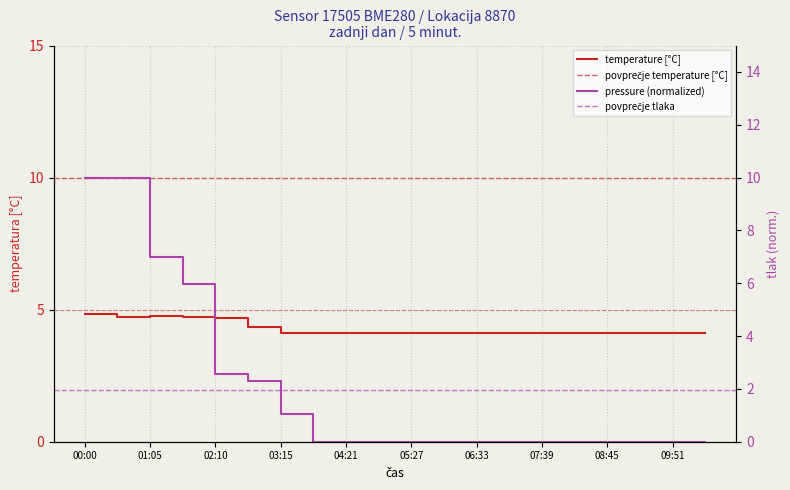

Which category has the lowest value in the temperature series?

03:48